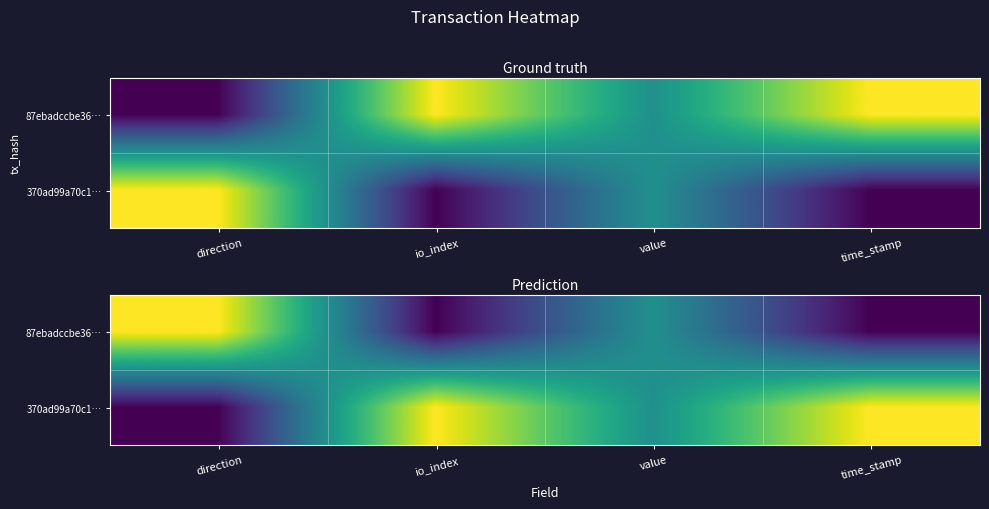

What is the difference between the 87ebadccbe36… values at value and time_stamp?

0.5